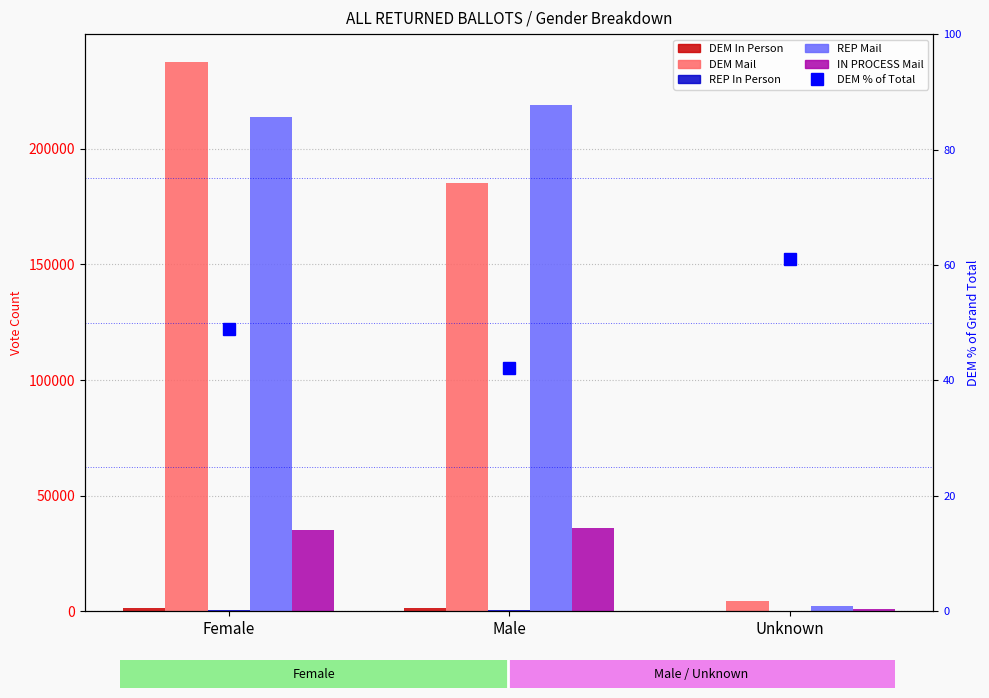

Which has a higher value, Male or Female?

Female